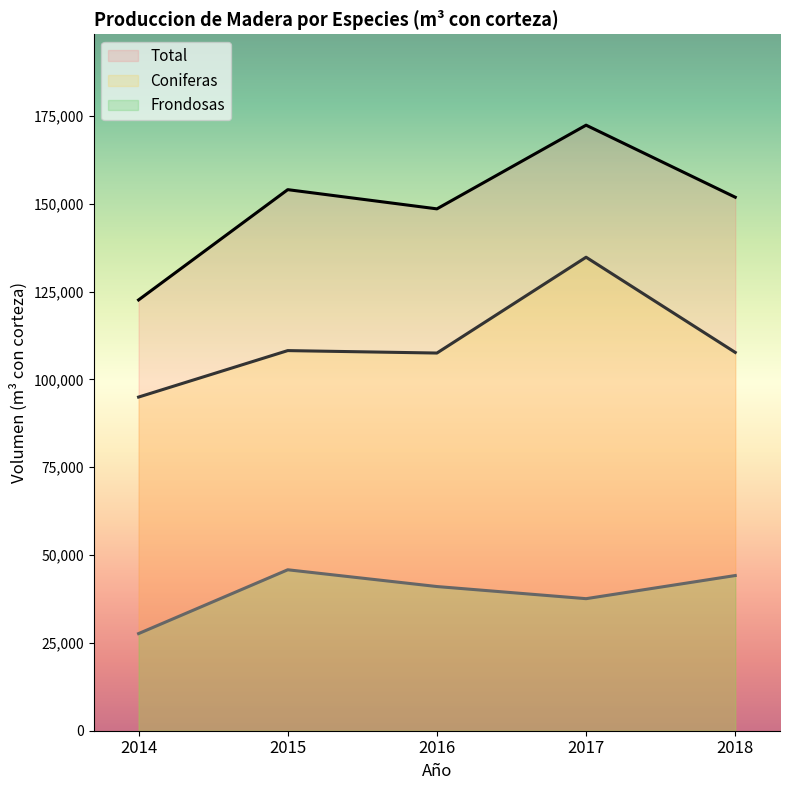

Which series has the largest total across all categories?

Total